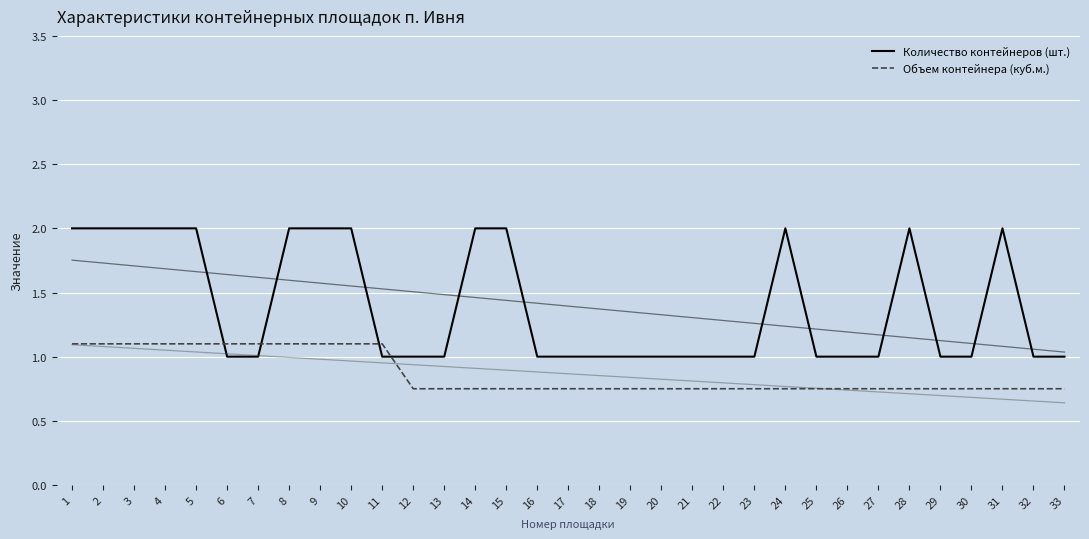

How many data points does each series have?

33